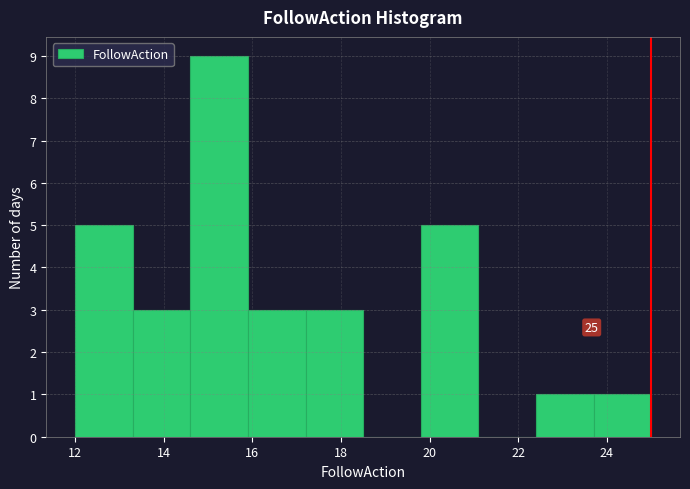

Which range on the x-axis has the tallest bar?

14.6 to 15.9